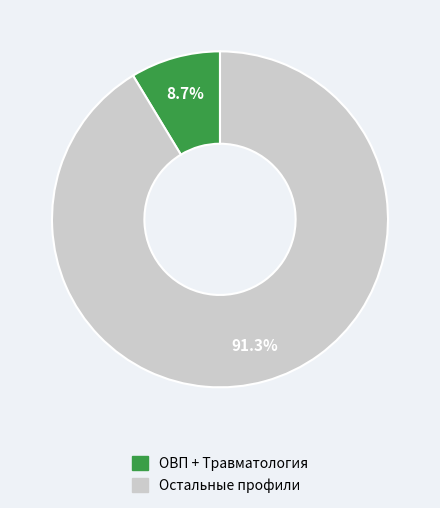

Does any single category account for the majority?

Yes